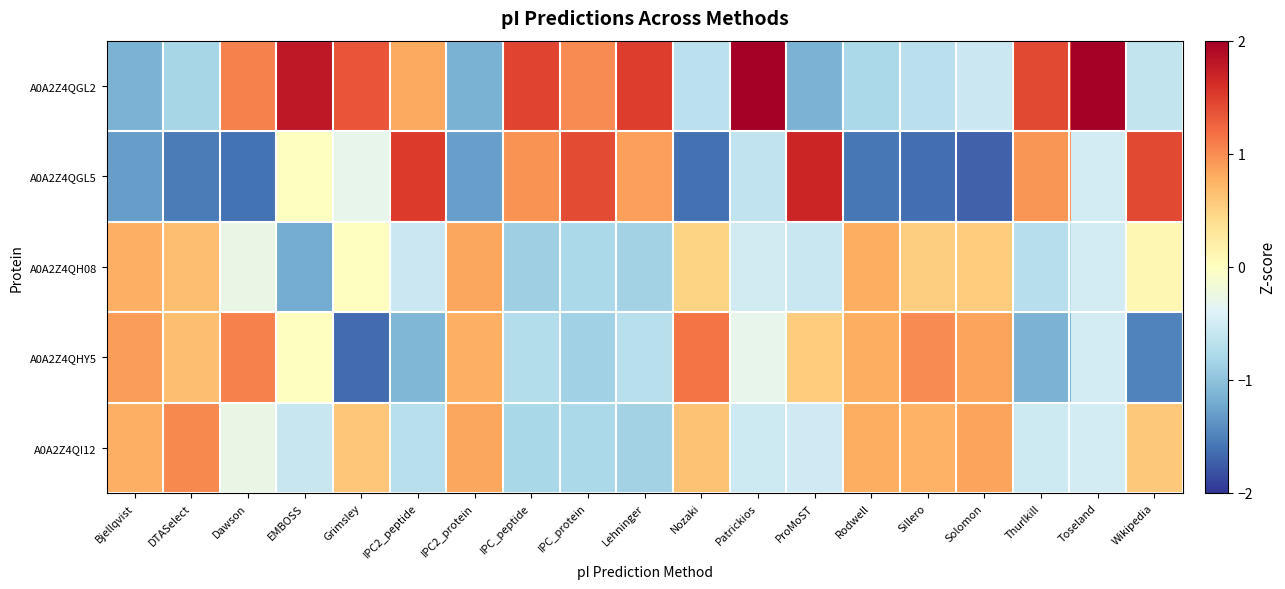

Reading left to right, transcribe all the data shown in this chart.

A0A2Z4QGL2: Bjellqvist=-1.1	DTASelect=-0.8	Dawson=1.1	EMBOSS=1.8	Grimsley=1.3	IPC2_peptide=0.8	IPC2_protein=-1.2	IPC_peptide=1.5	IPC_protein=1.0	Lehninger=1.5	Nozaki=-0.7	Patrickios=2.0	ProMoST=-1.1	Rodwell=-0.8	Sillero=-0.7	Solomon=-0.6	Thurlkill=1.4	Toseland=2.0	Wikipedia=-0.6
A0A2Z4QGL5: Bjellqvist=-1.3	DTASelect=-1.5	Dawson=-1.6	EMBOSS=-0.0	Grimsley=-0.3	IPC2_peptide=1.5	IPC2_protein=-1.3	IPC_peptide=1.0	IPC_protein=1.4	Lehninger=0.9	Nozaki=-1.6	Patrickios=-0.6	ProMoST=1.7	Rodwell=-1.6	Sillero=-1.6	Solomon=-1.7	Thurlkill=1.0	Toseland=-0.5	Wikipedia=1.4
A0A2Z4QH08: Bjellqvist=0.8	DTASelect=0.7	Dawson=-0.3	EMBOSS=-1.2	Grimsley=-0.0	IPC2_peptide=-0.6	IPC2_protein=0.8	IPC_peptide=-0.9	IPC_protein=-0.8	Lehninger=-0.9	Nozaki=0.5	Patrickios=-0.5	ProMoST=-0.6	Rodwell=0.8	Sillero=0.5	Solomon=0.6	Thurlkill=-0.7	Toseland=-0.5	Wikipedia=0.1
A0A2Z4QHY5: Bjellqvist=0.9	DTASelect=0.7	Dawson=1.1	EMBOSS=-0.0	Grimsley=-1.7	IPC2_peptide=-1.1	IPC2_protein=0.8	IPC_peptide=-0.7	IPC_protein=-0.9	Lehninger=-0.7	Nozaki=1.1	Patrickios=-0.3	ProMoST=0.6	Rodwell=0.8	Sillero=1.0	Solomon=0.9	Thurlkill=-1.1	Toseland=-0.5	Wikipedia=-1.5
A0A2Z4QI12: Bjellqvist=0.8	DTASelect=1.0	Dawson=-0.3	EMBOSS=-0.6	Grimsley=0.6	IPC2_peptide=-0.7	IPC2_protein=0.8	IPC_peptide=-0.8	IPC_protein=-0.8	Lehninger=-0.9	Nozaki=0.6	Patrickios=-0.5	ProMoST=-0.5	Rodwell=0.8	Sillero=0.8	Solomon=0.9	Thurlkill=-0.5	Toseland=-0.5	Wikipedia=0.6